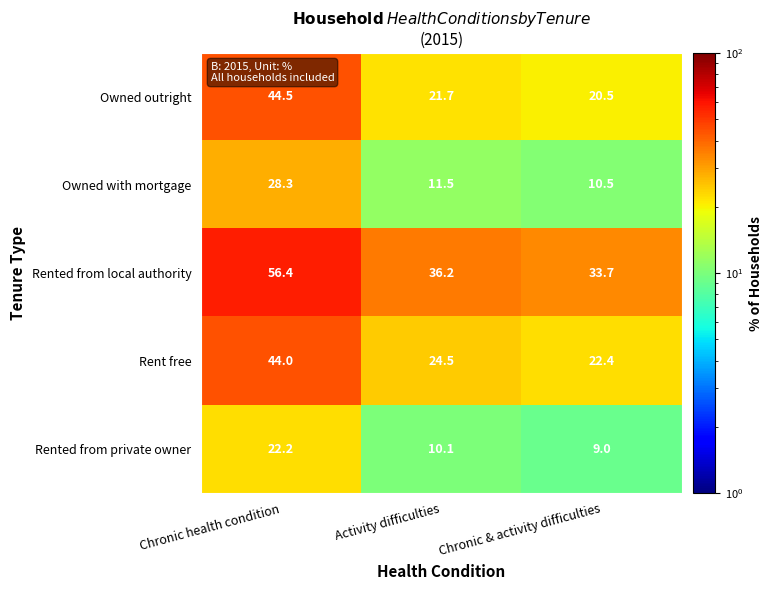

At Activity difficulties, list the series in order from largest to smallest.

Rented from local authority, Rent free, Owned outright, Owned with mortgage, Rented from private owner